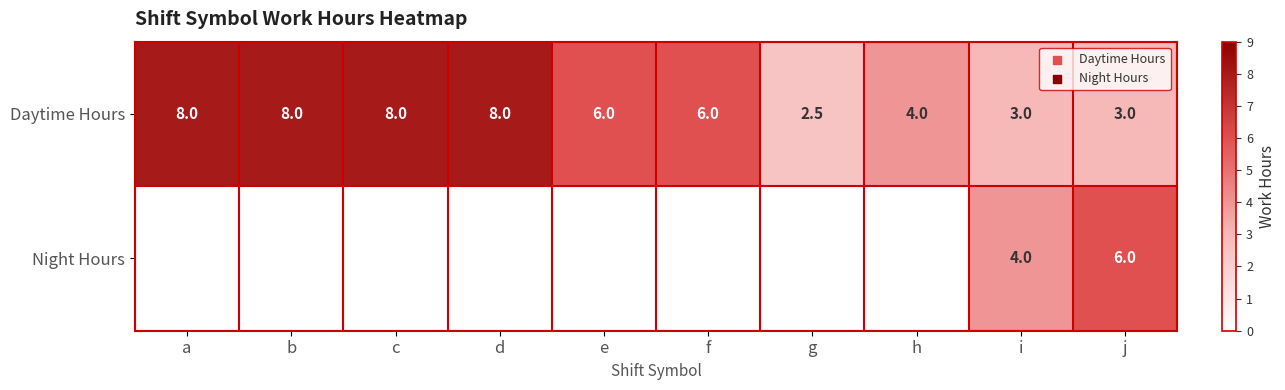

At which label does Daytime Hours first exceed 6?

a